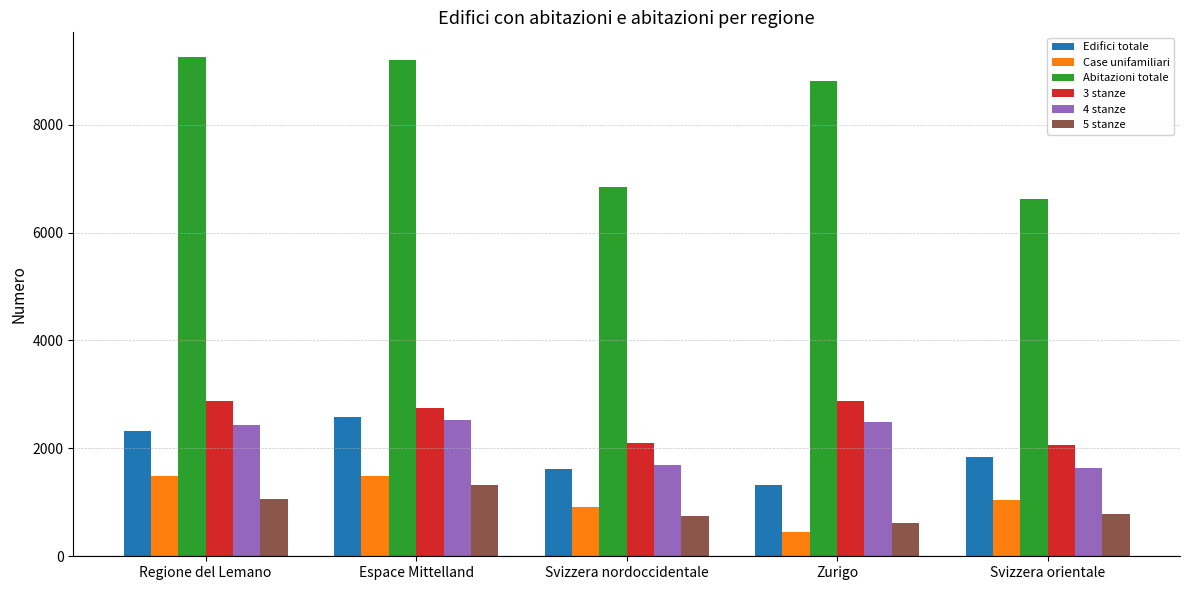

Which series has the largest total across all categories?

Abitazioni totale